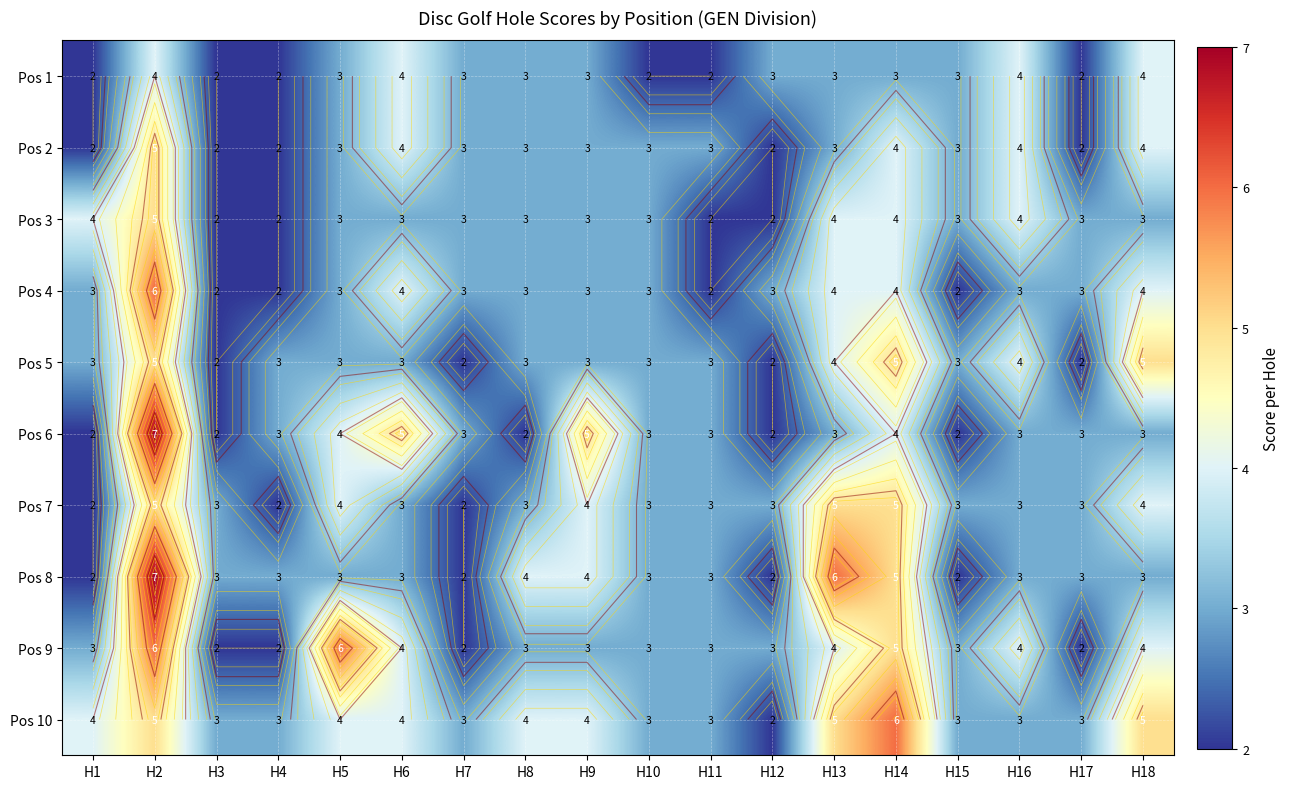

At H6, list the series in order from largest to smallest.

Pos 6, Pos 1, Pos 2, Pos 4, Pos 9, Pos 10, Pos 3, Pos 5, Pos 7, Pos 8